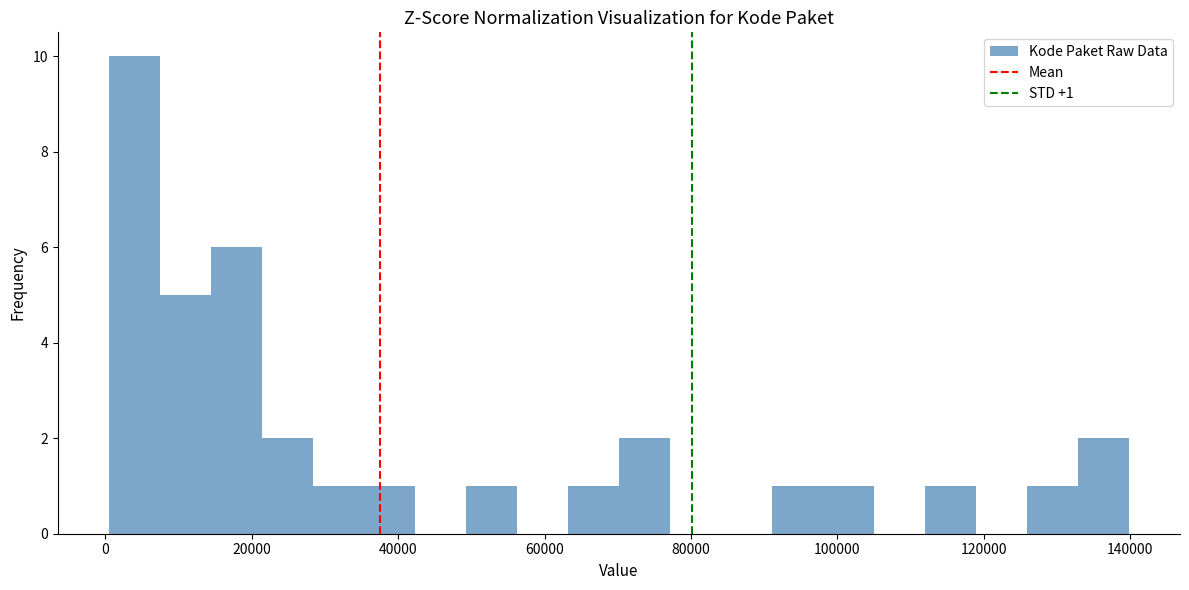

Read against the x-axis, roughly where is the centre of the tallest bar?

4000